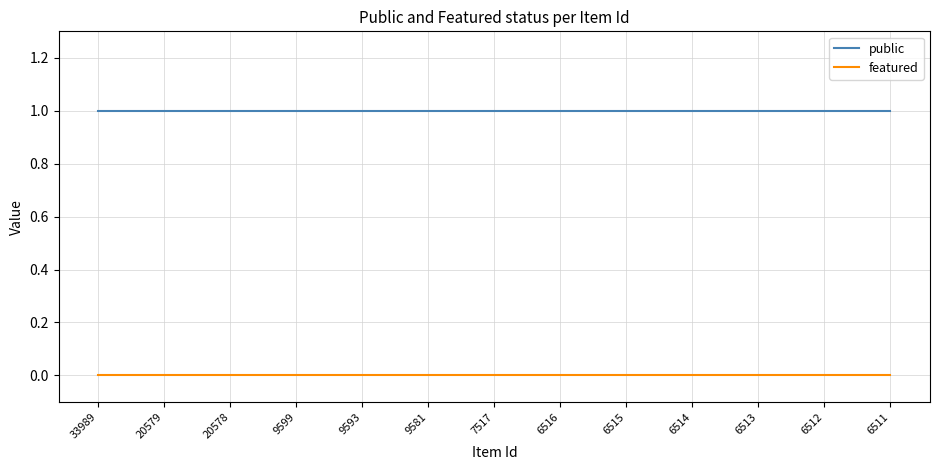

How many categories are shown in the chart?

13